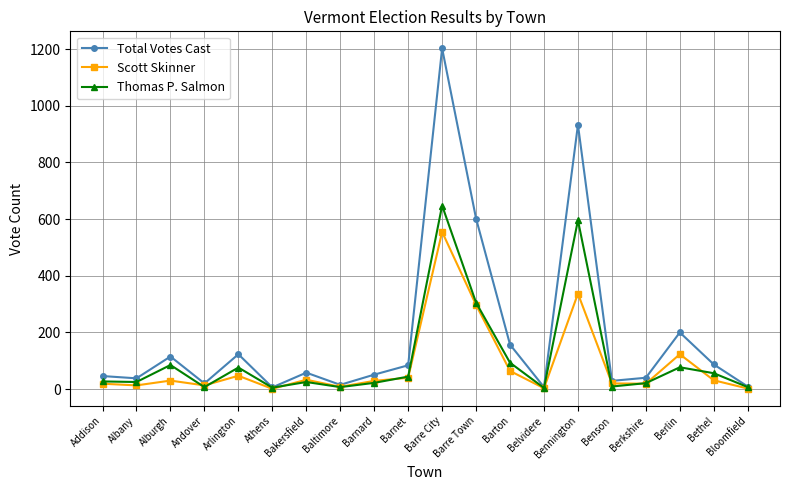

Which series has the widest spread of values?

Total Votes Cast